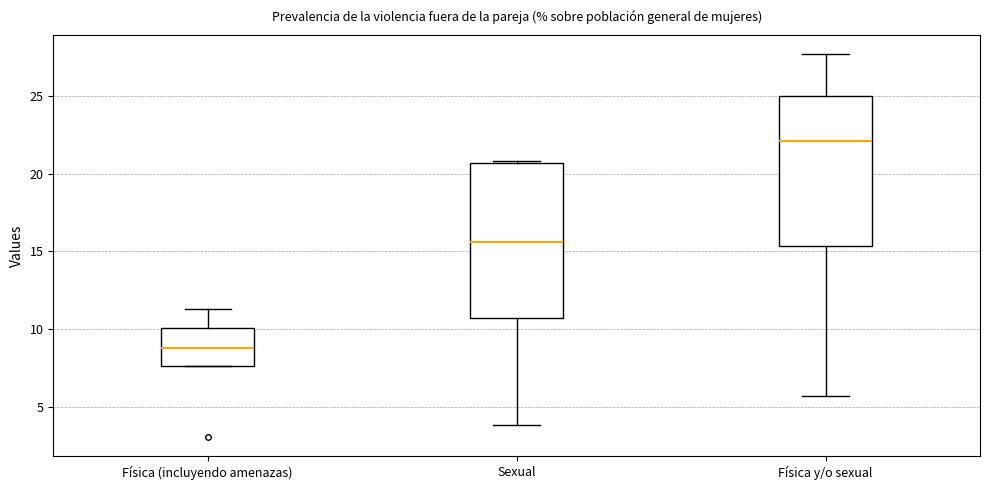

Which box's median line is the highest?

Física y/o sexual